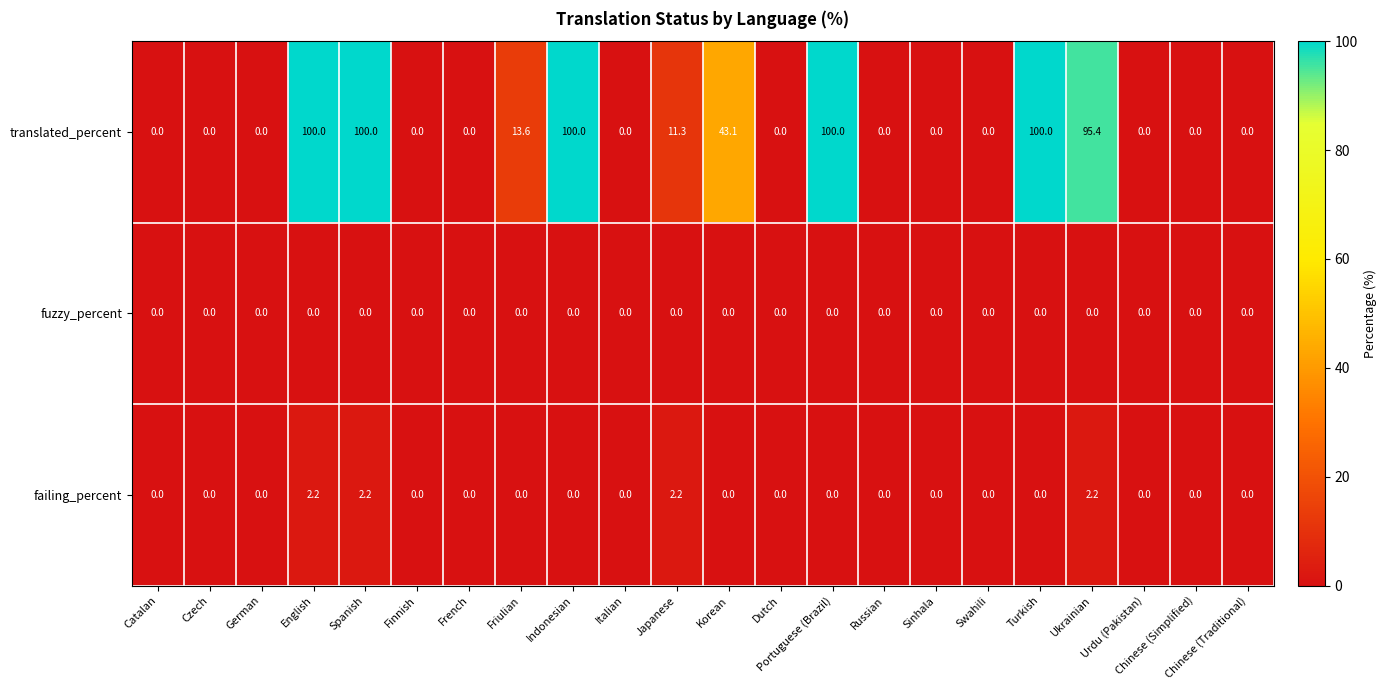

Which series has the widest spread of values?

translated_percent